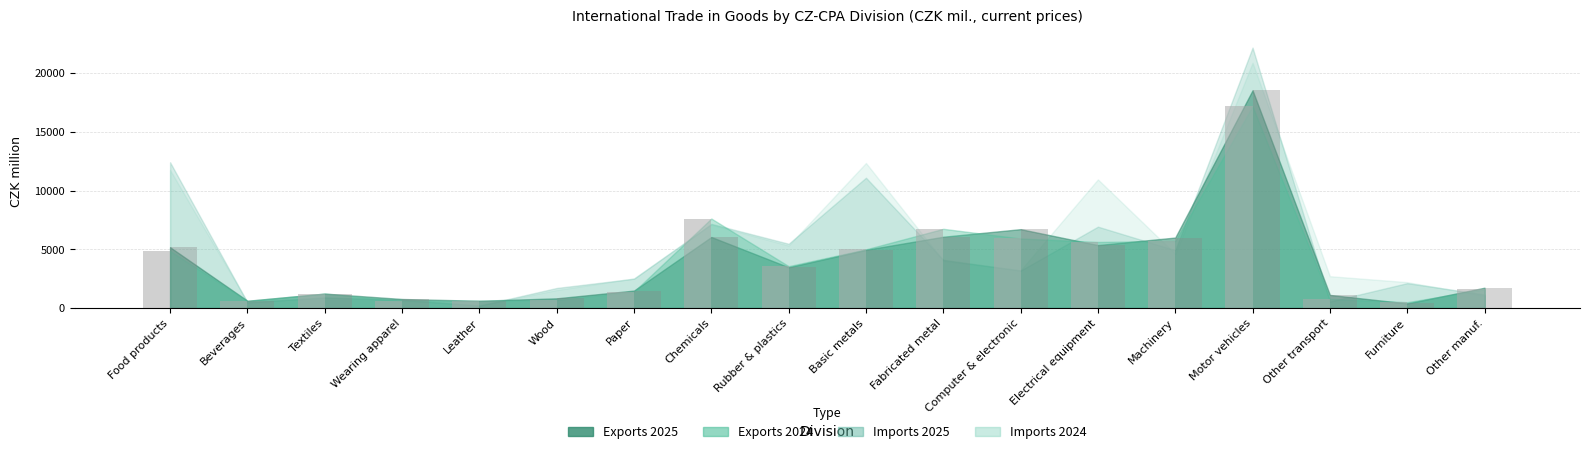

What is the label of the 13th bar from the left?

Electrical equipment